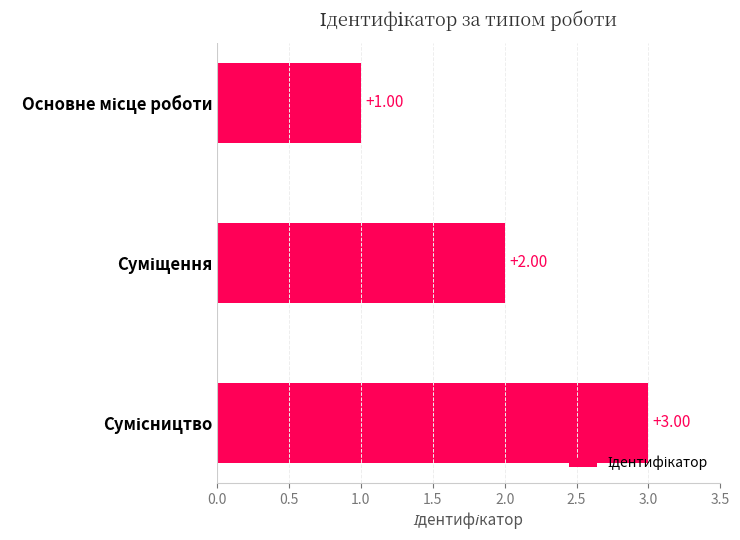

What is the sum of all values?

6